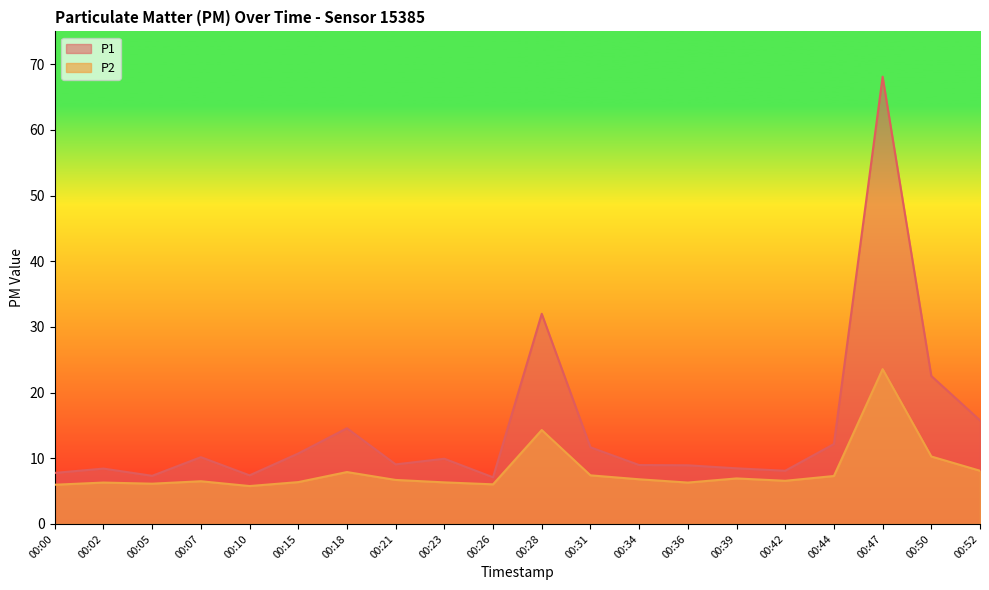

What is the maximum value shown in the chart?

68.1